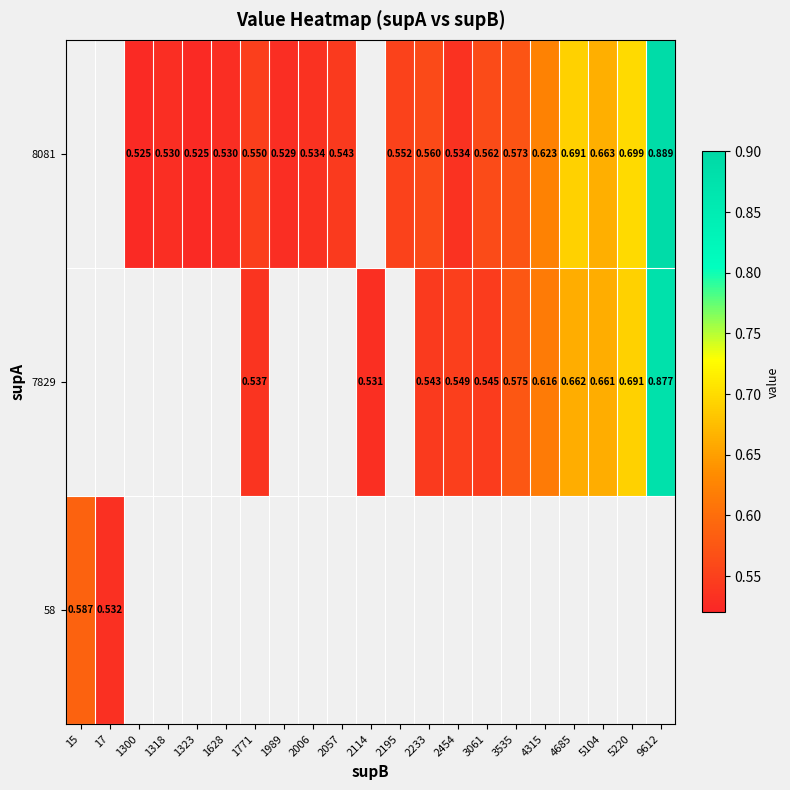

Which category has the lowest value across all series?

1323